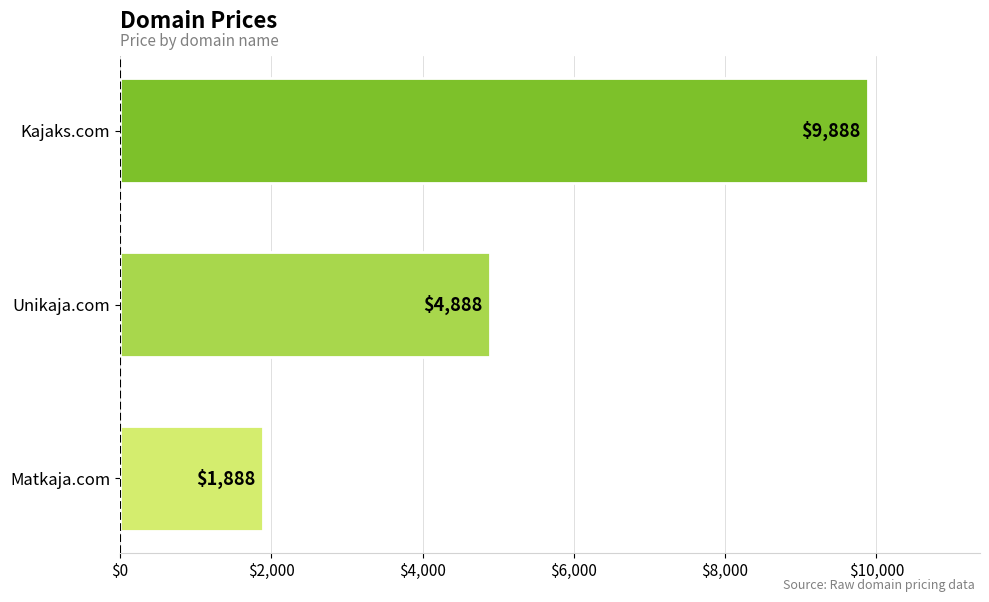

Between Matkaja.com and Kajaks.com, which is larger?

Kajaks.com